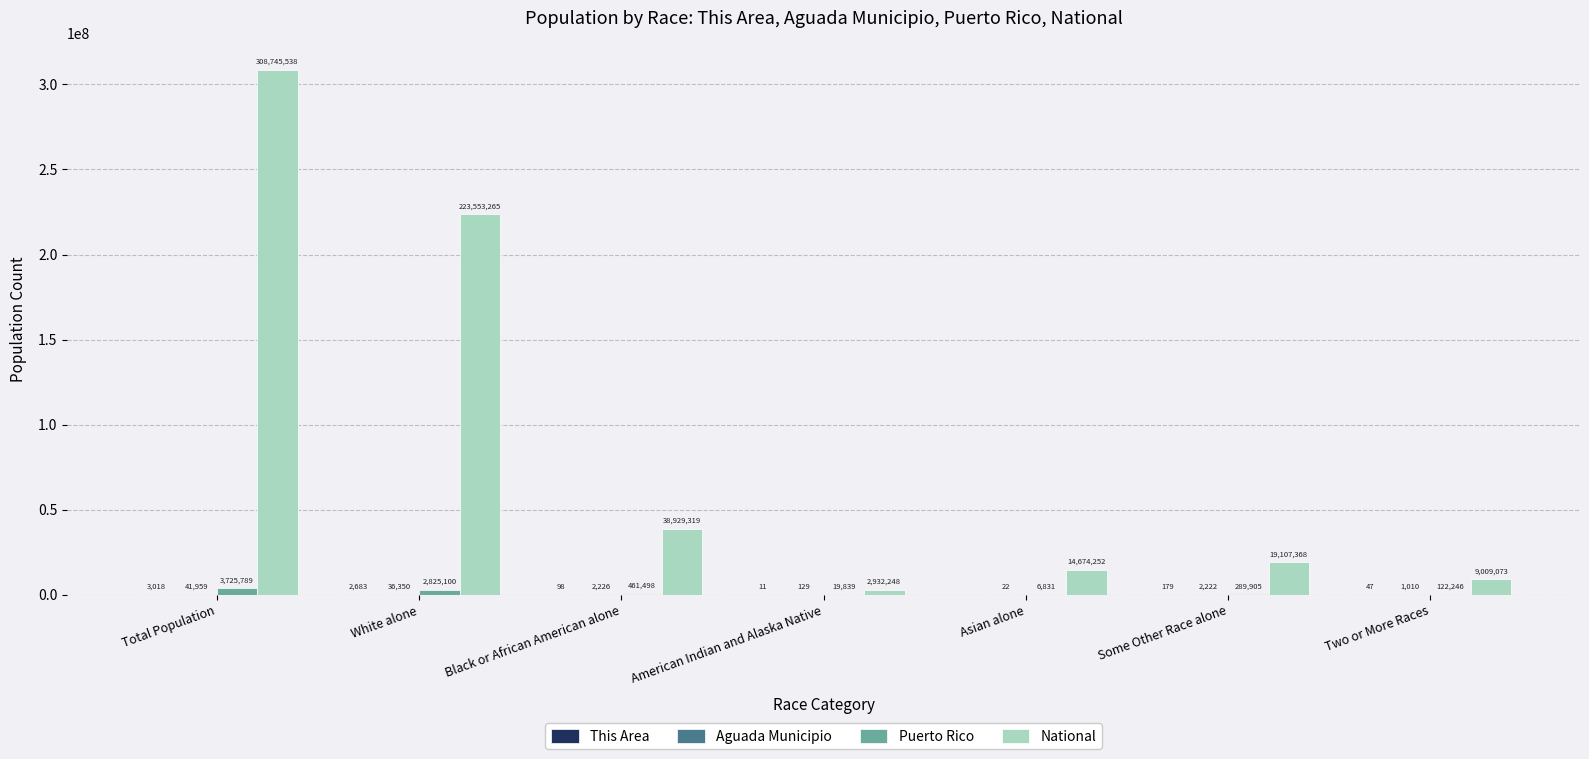

At which label does Puerto Rico first exceed 289905?

Total Population